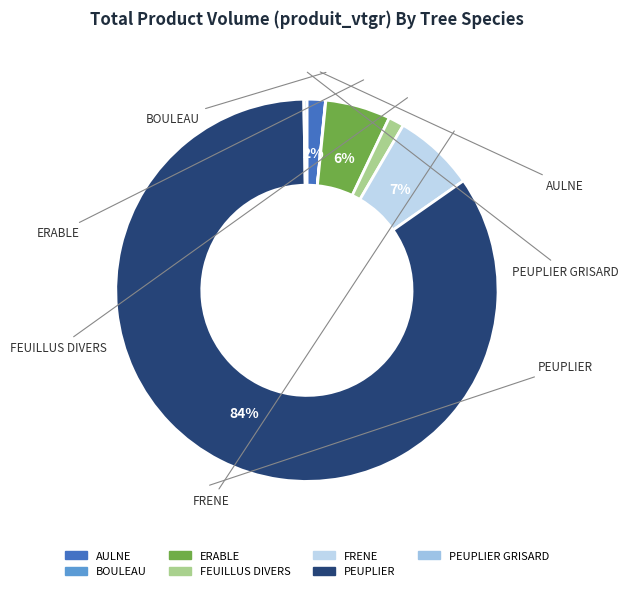

To the nearest percent, what is the difference between the largest and smallest slice percentages?

84%